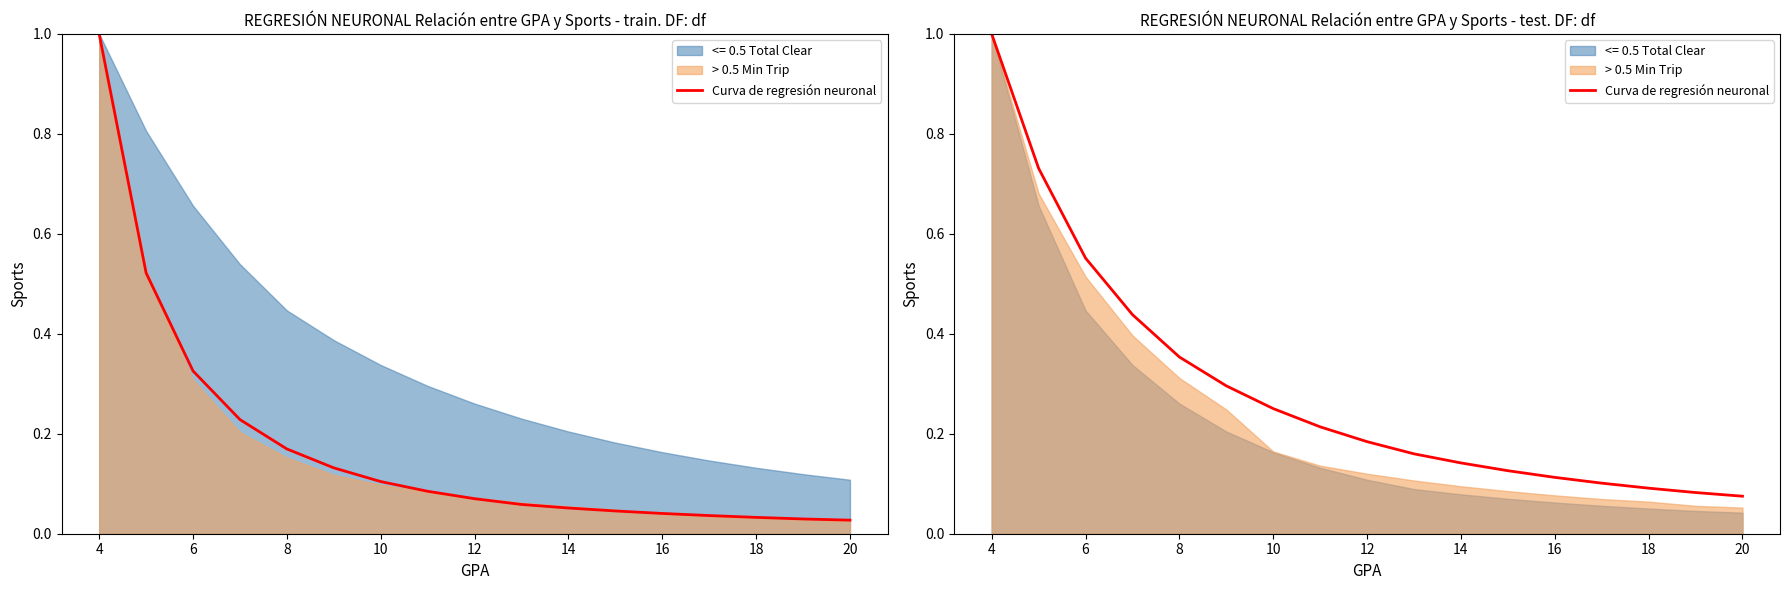

What is the difference between the maximum and second lowest values?

0.9